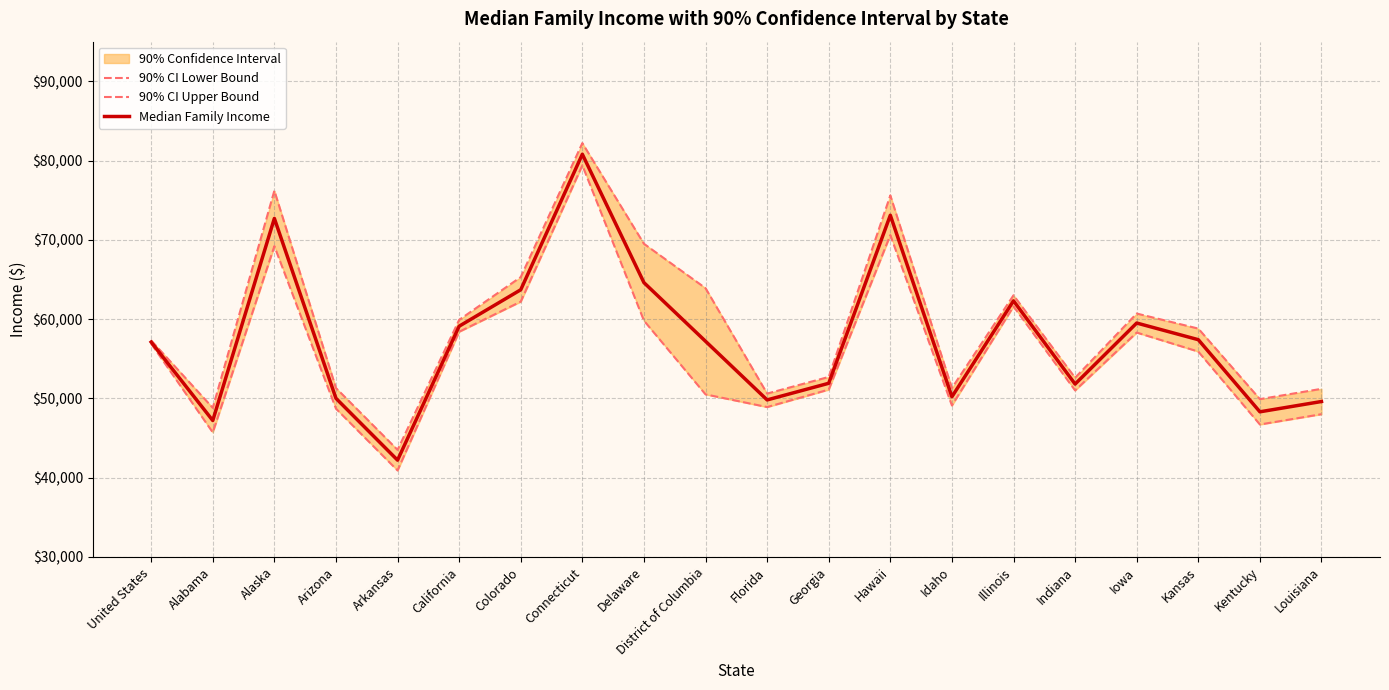

Is it true that 90% CI Upper Bound equals 116003 at Colorado?

False